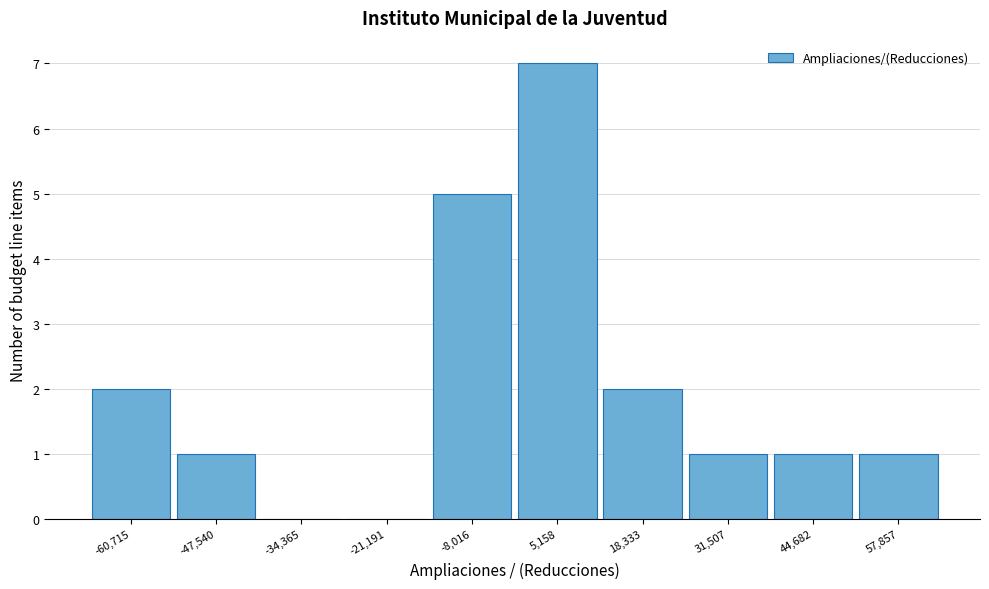

Which range on the x-axis has the tallest bar?

-2000 to 12000